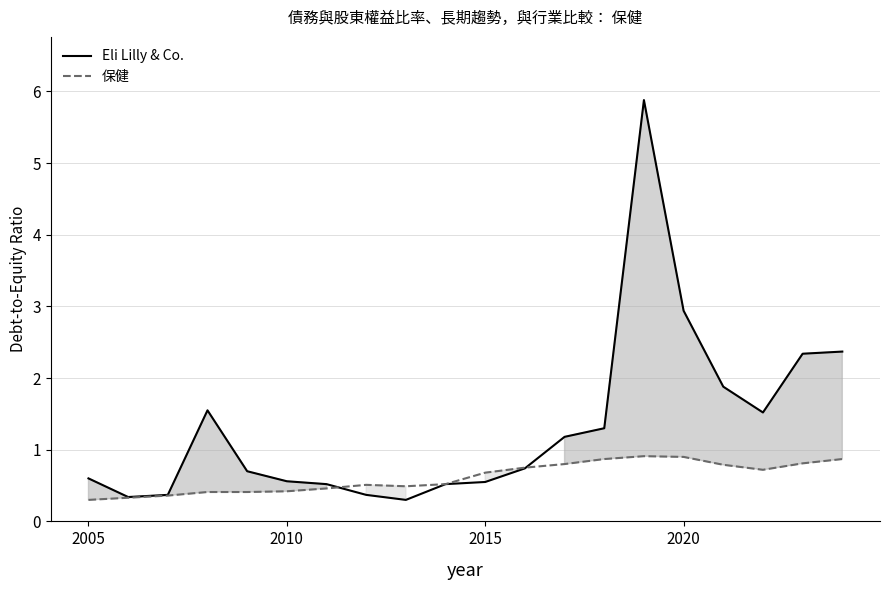

How many series are shown in this chart?

2